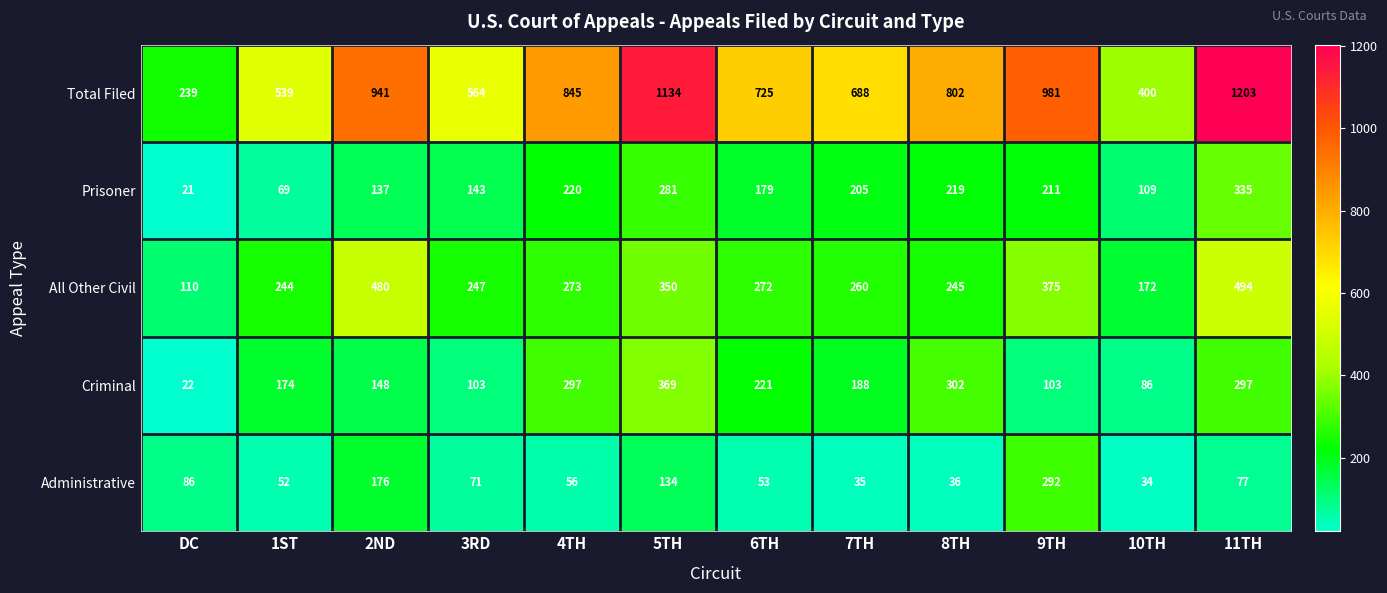

Which series changed the most between 2ND and 8TH?

All Other Civil